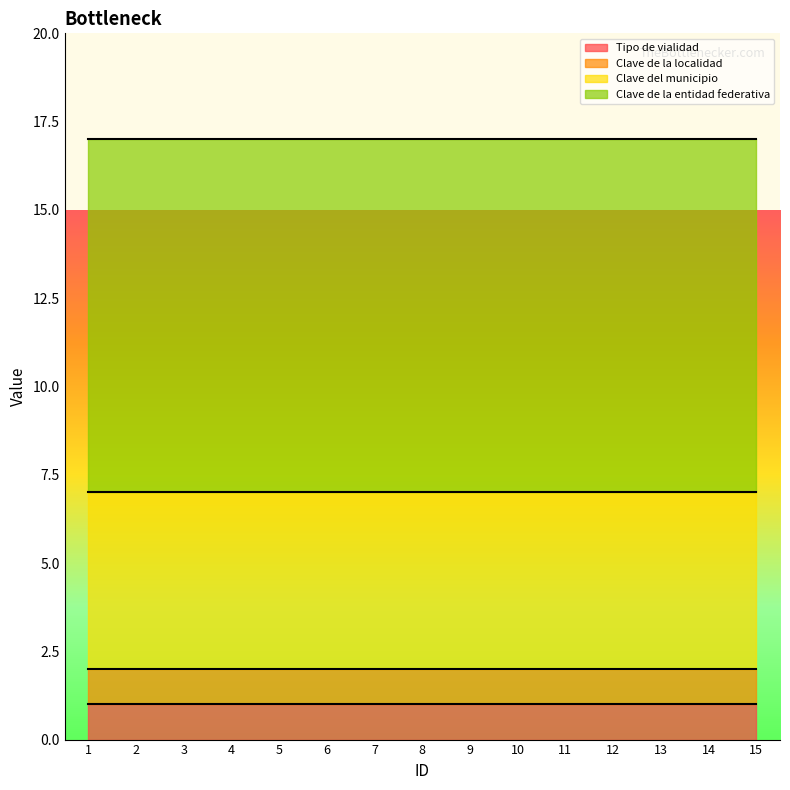

True or false: Clave de la localidad has a value of 1 at 15.

True